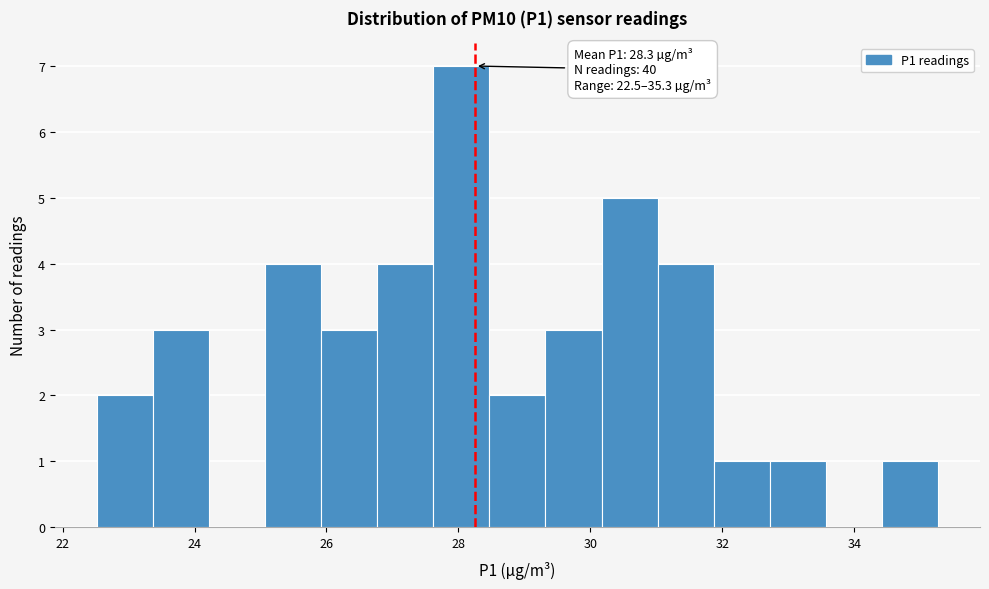

Over which range of the x-axis is the bar tallest?

27.6 to 28.4